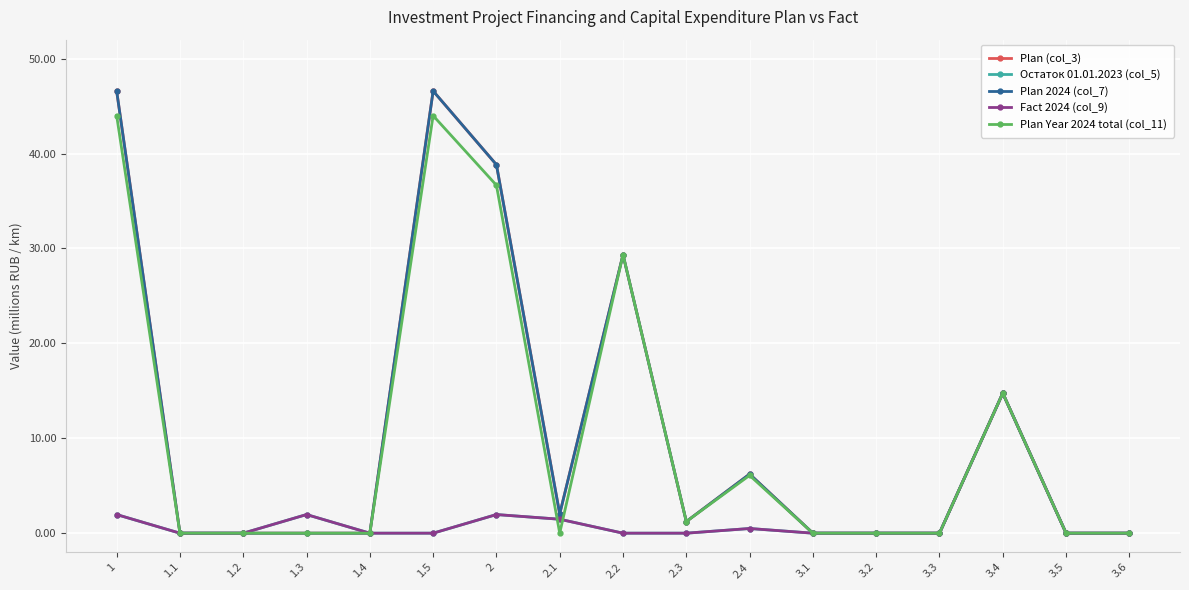

Is this an area chart (filled region under the line)?

No